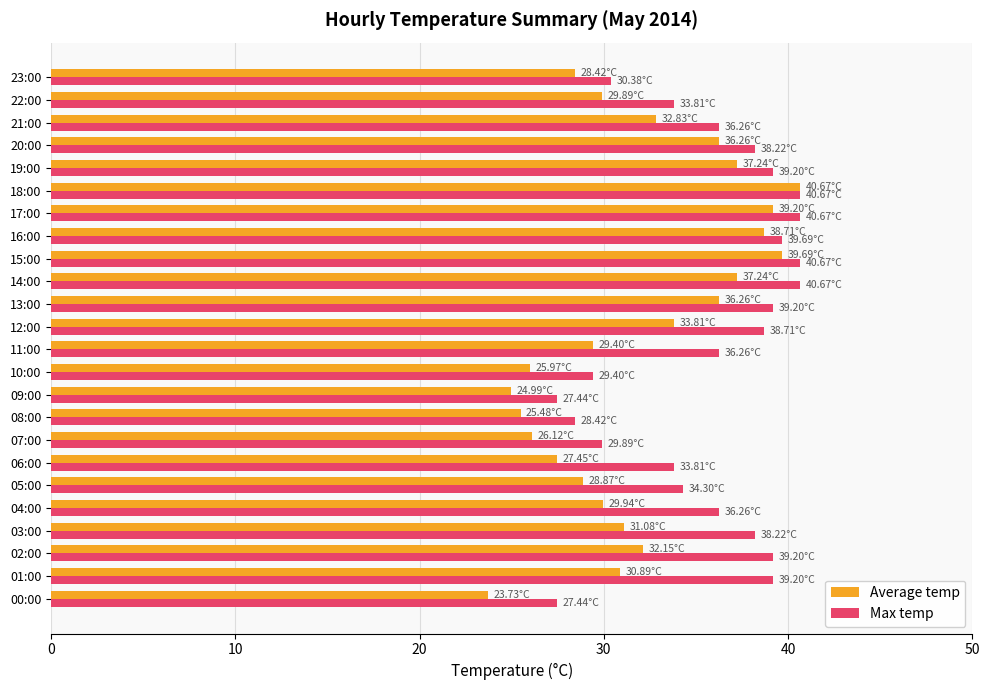

What is the total value across all series at 16:00?

78.4